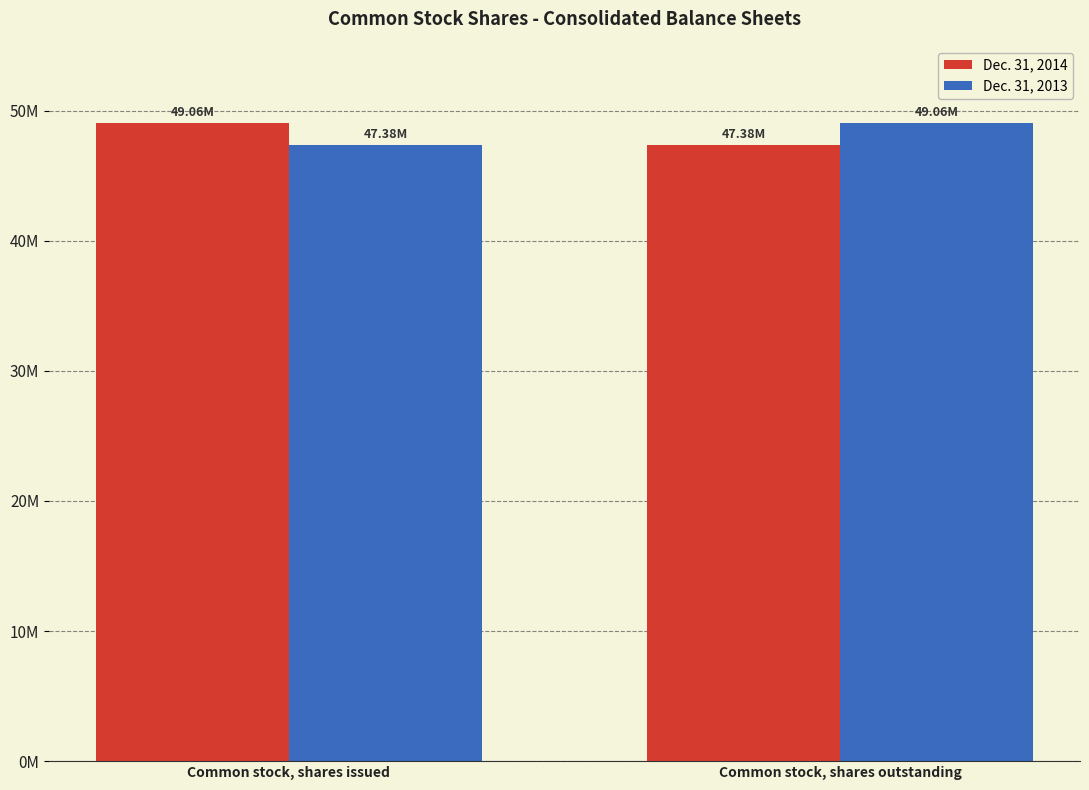

Are the bars grouped side by side (vs. stacked)?

Yes